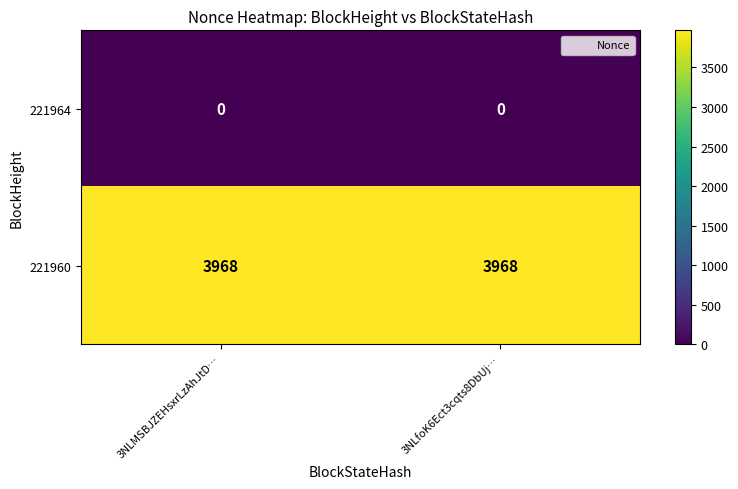

Is it true that 221960 equals 5293 at 3NLfoK6Ect3cqts8DbUj…?

False